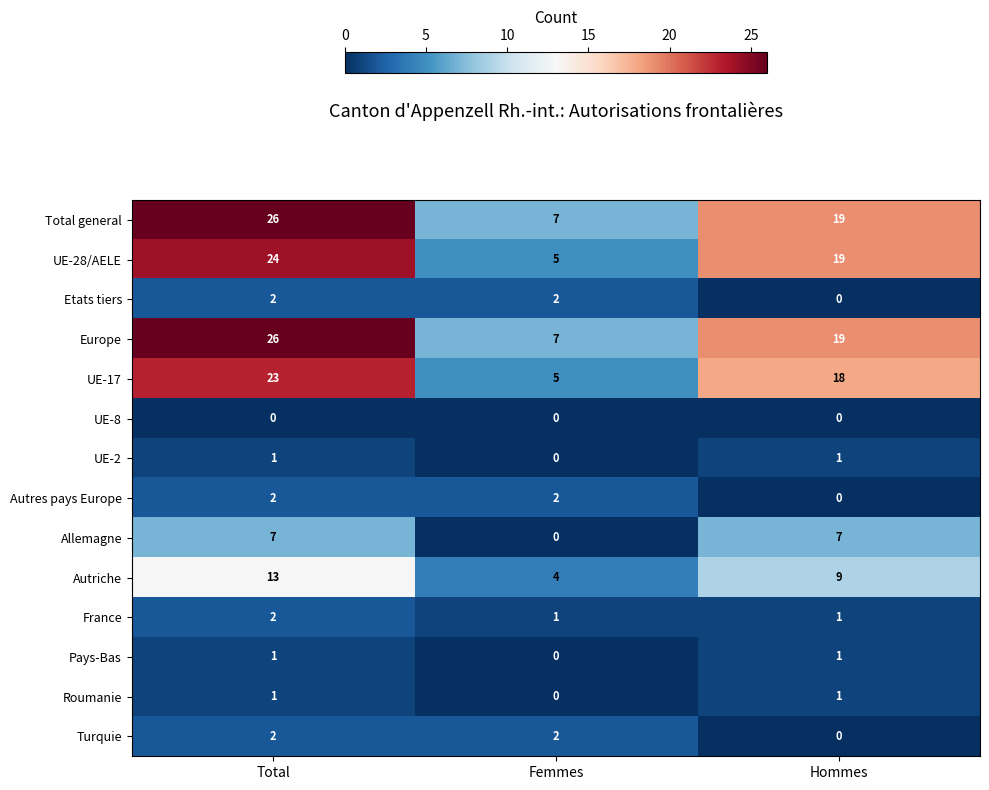

How many categories are shown in the chart?

3